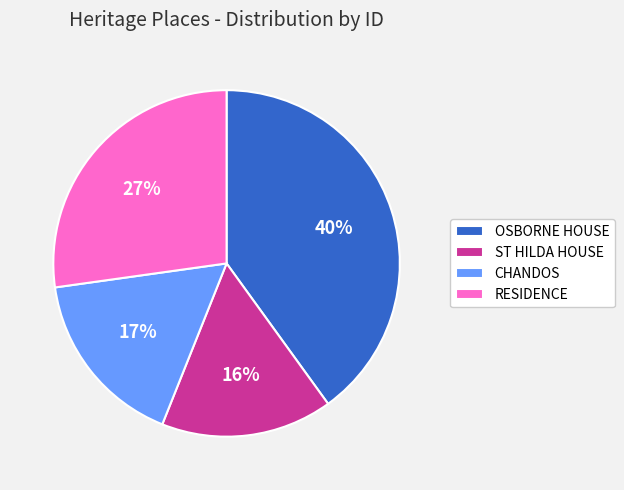

Is the sum of ST HILDA HOUSE and OSBORNE HOUSE greater than half?

Yes